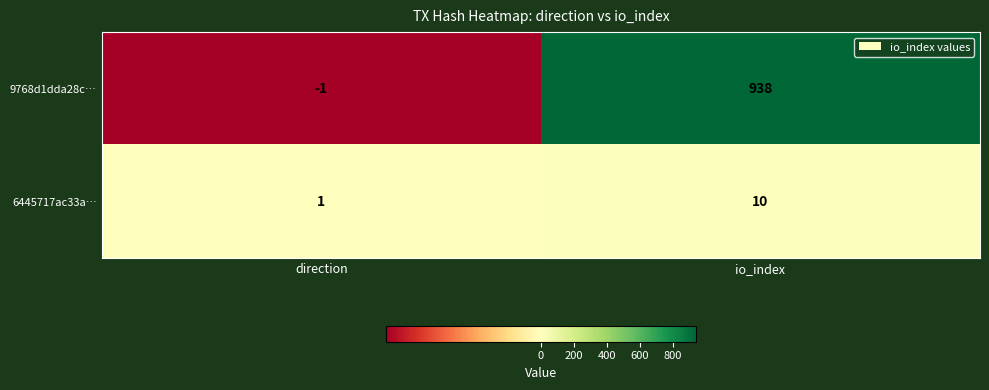

Reading right to left, what are all the values shown in this chart?

9768d1dda28c…: io_index=938	direction=-1
6445717ac33a…: io_index=10	direction=1